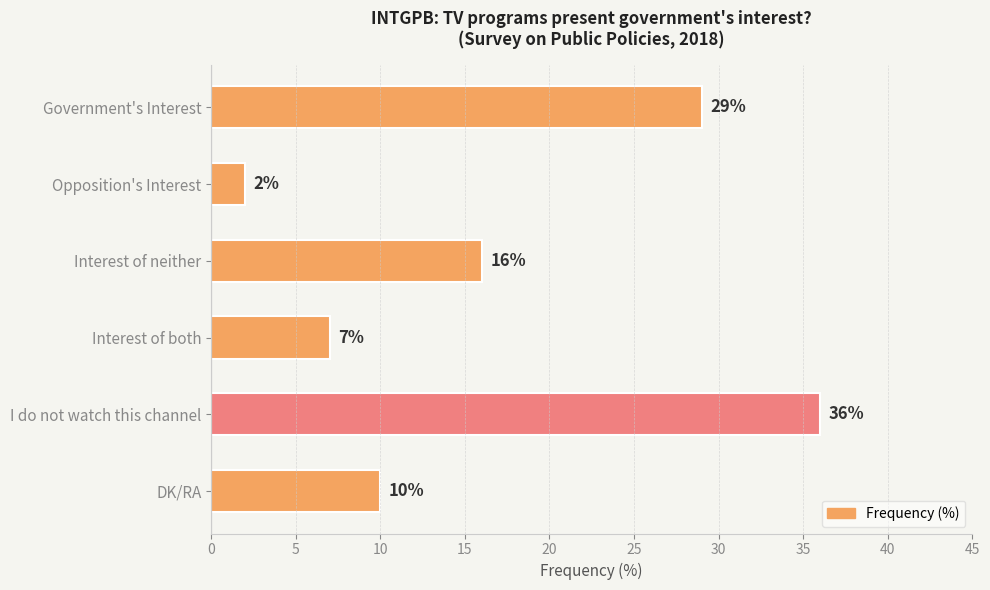

What is the change in value from Government's Interest to Interest of both?

-22